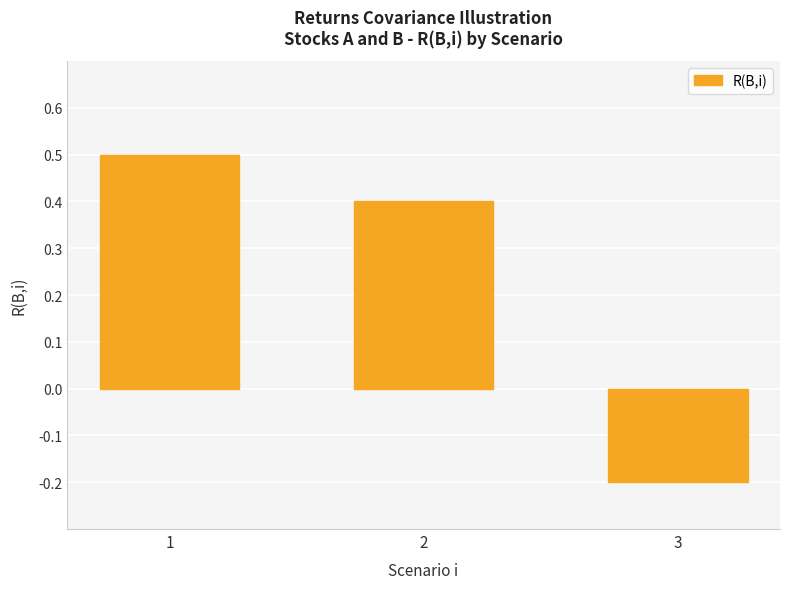

List the labels in order of value, largest first.

1, 2, 3